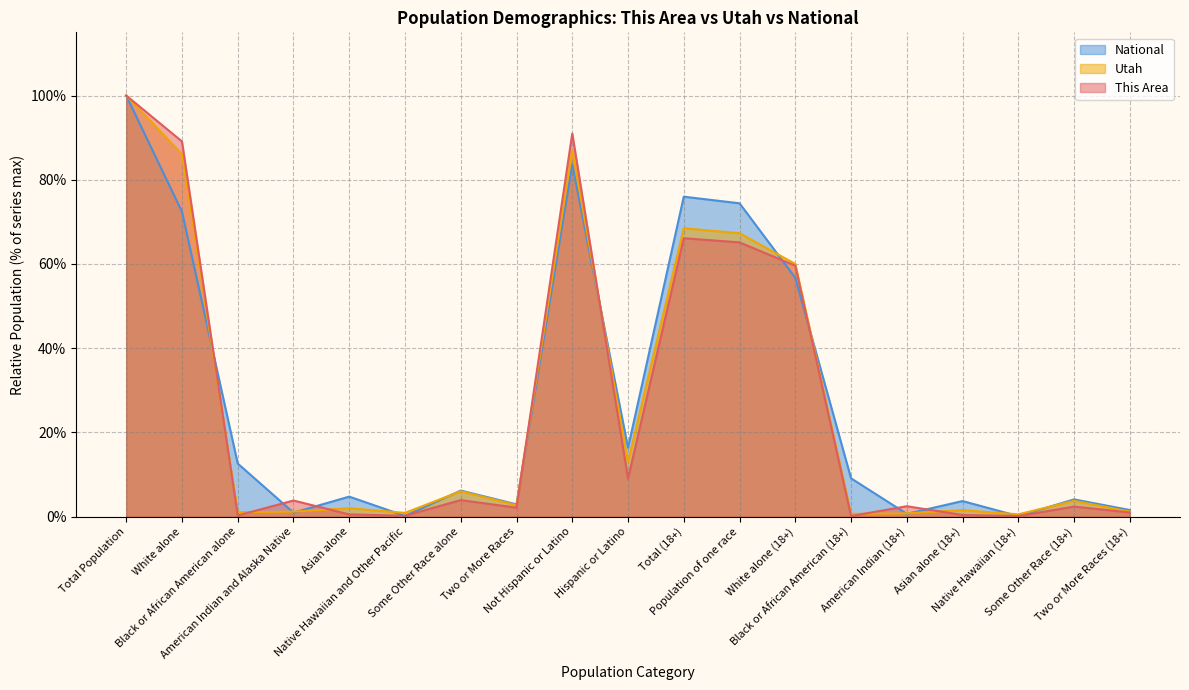

How many data points in This Area are above 2?

12